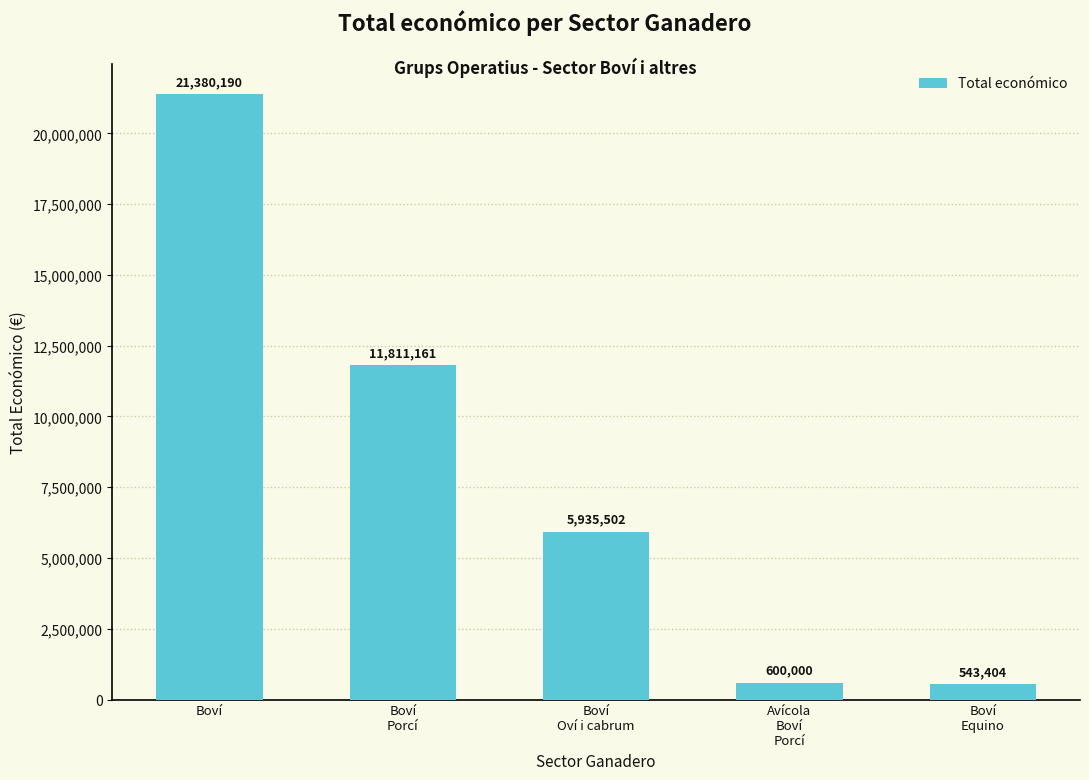

What is the label of the 5th bar from the left?

Boví
Equino